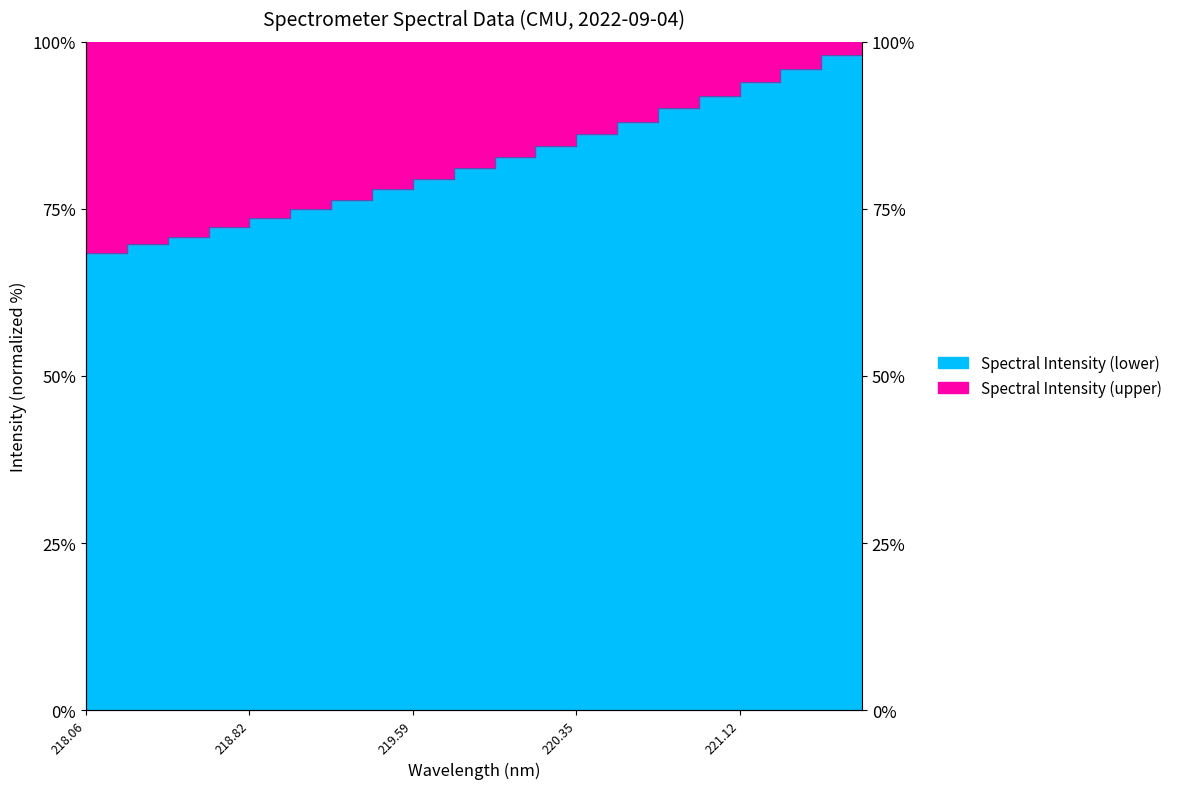

Reading right to left, transcribe all the data shown in this chart.

100.0	98.0	95.9	93.9	91.9	90.0	88.1	86.3	84.4	82.7	81.1	79.5	78.0	76.4	75.0	73.6	72.3	70.8	69.7	68.4